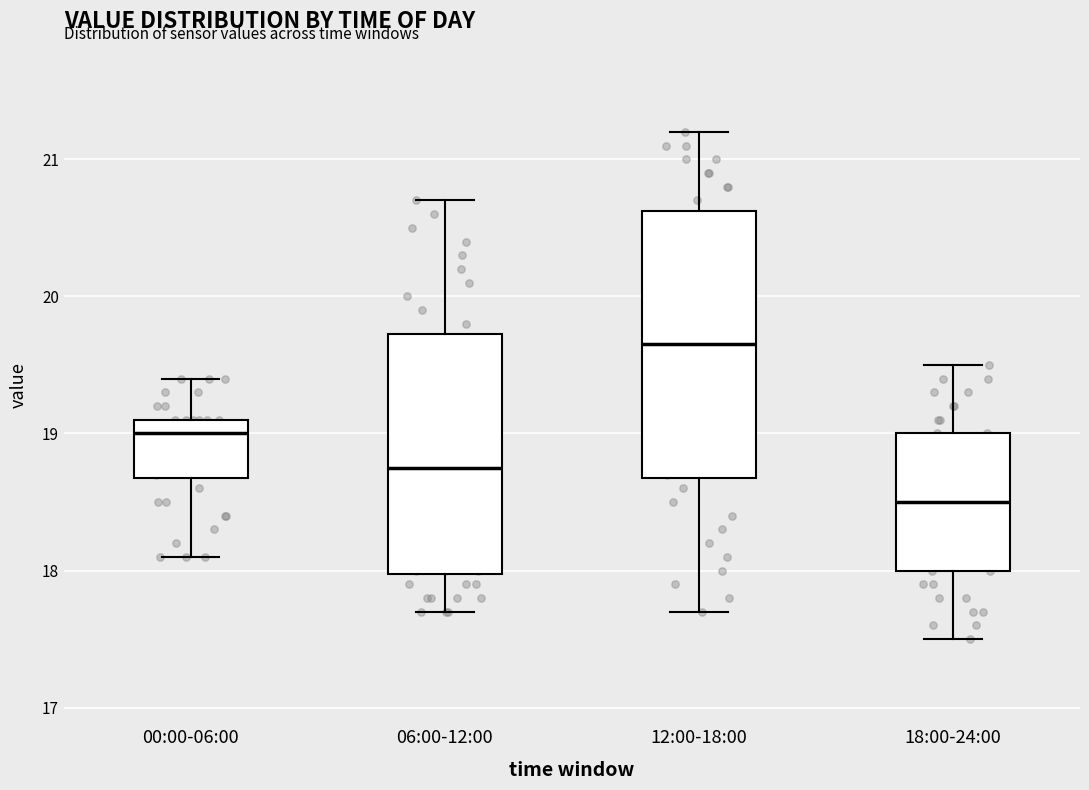

Reading left to right, read every box against the y-axis: the position of its median line, the range the box covers, and the ends of its whiskers. The values are not printed on the chart, so give them approximately, as read against the axis.

00:00-06:00: median 19.0, box 18.7 to 19.1, whiskers 18.1 to 19.4
06:00-12:00: median 18.8, box 18.0 to 19.7, whiskers 17.7 to 20.7
12:00-18:00: median 19.7, box 18.7 to 20.6, whiskers 17.7 to 21.2
18:00-24:00: median 18.5, box 18.0 to 19.0, whiskers 17.5 to 19.5